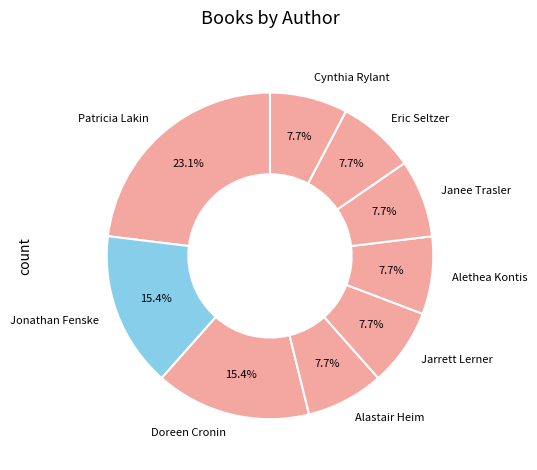

Which has a higher value, Alastair Heim or Patricia Lakin?

Patricia Lakin